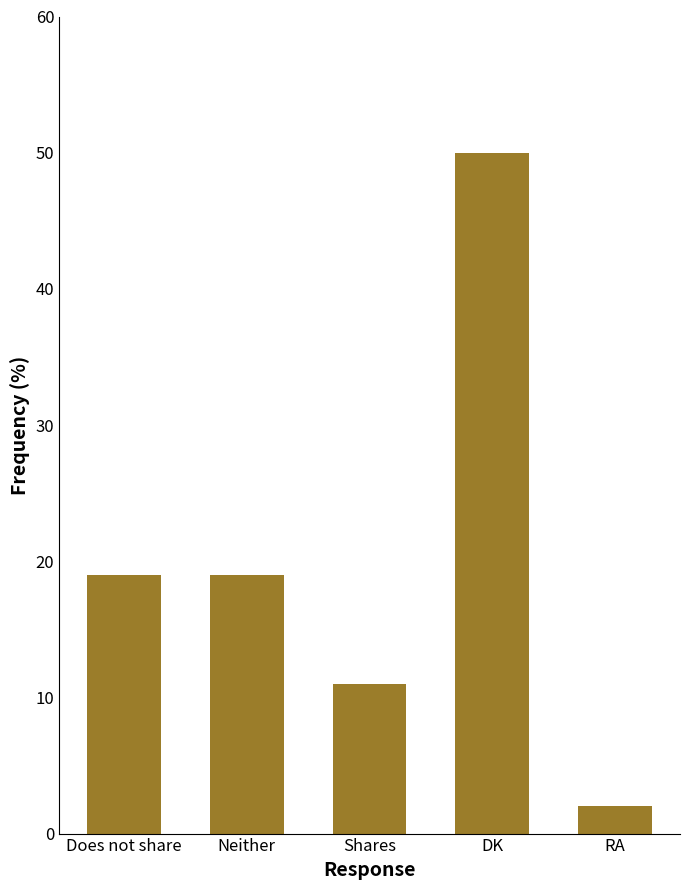

What value does the data have at Shares, to the nearest 10?

10